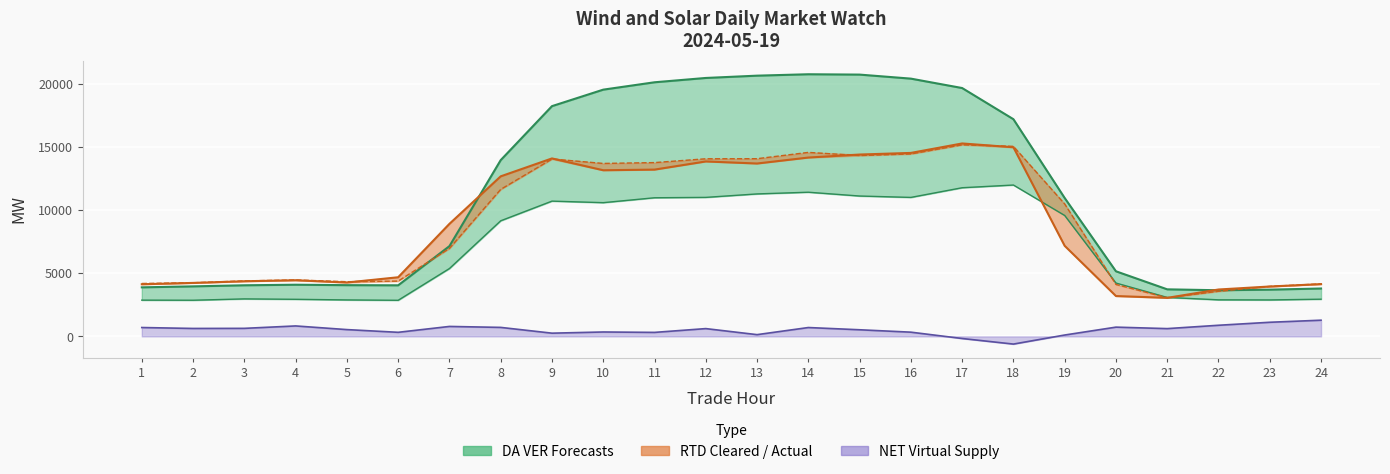

Does the chart display data point markers on the line(s)?

No